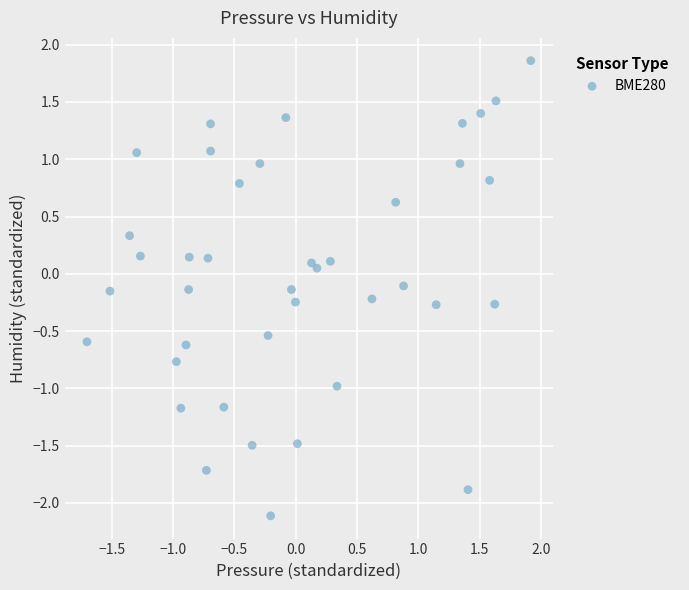

What is the range of X values (max minus min)?

3.6